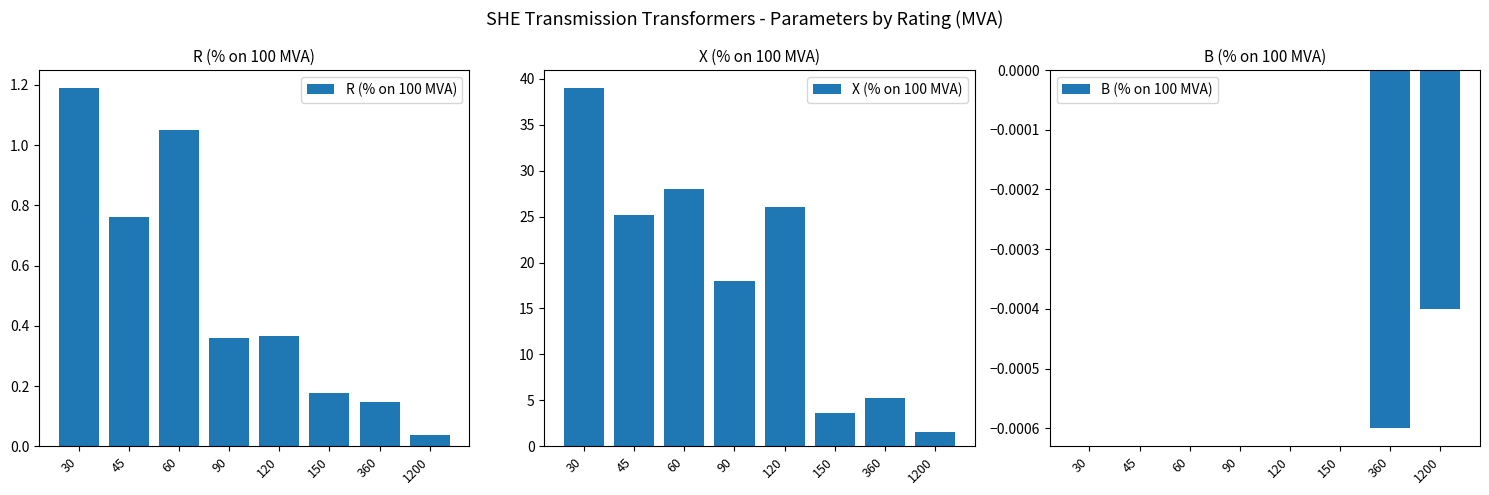

What is the value of the R (% on 100 MVA) bar at the 4th from the left?

0.4